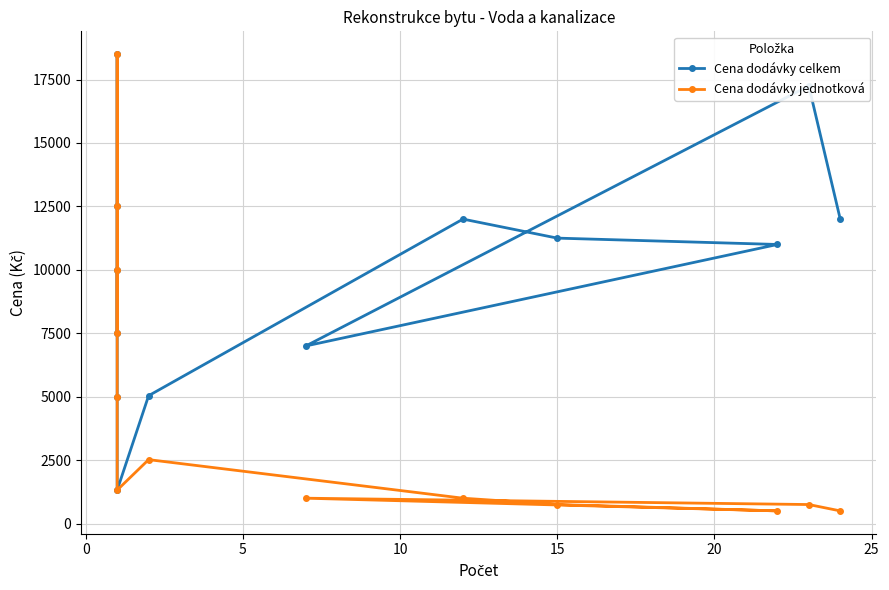

What is the maximum value for Cena dodávky celkem?

18500